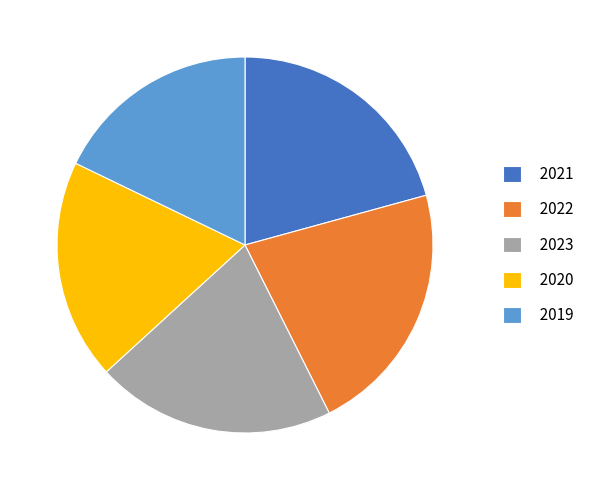

Is 2019 the majority of the pie?

No